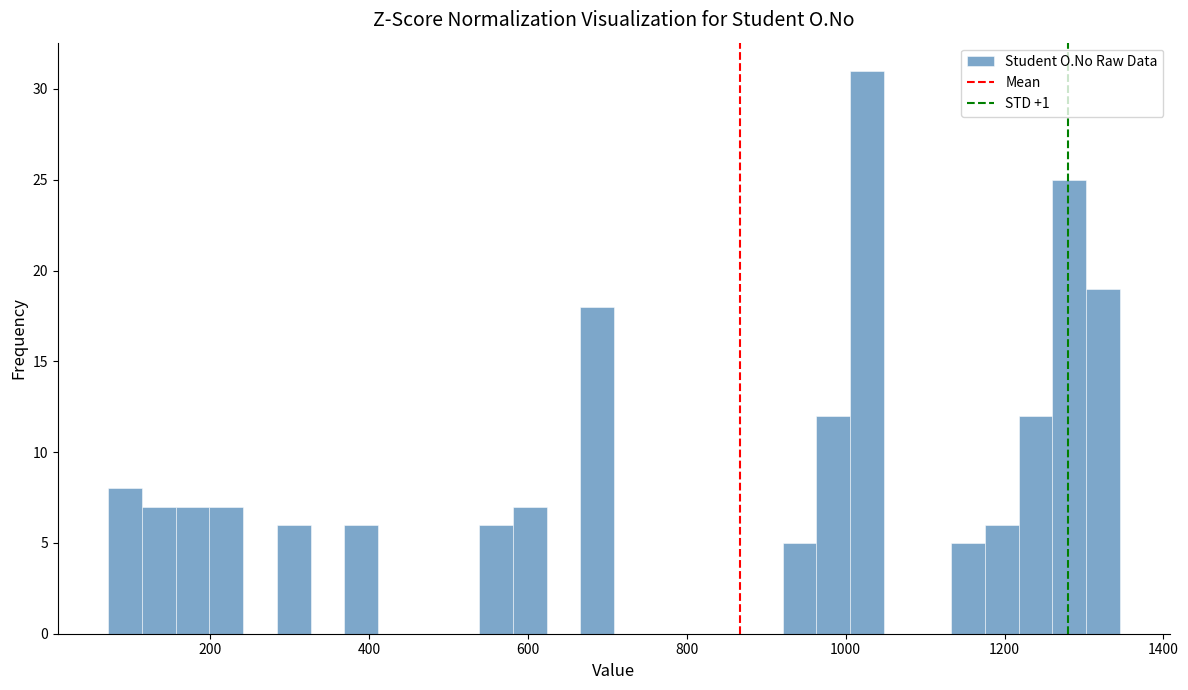

Read against the x-axis, roughly where is the centre of the tallest bar?

1020